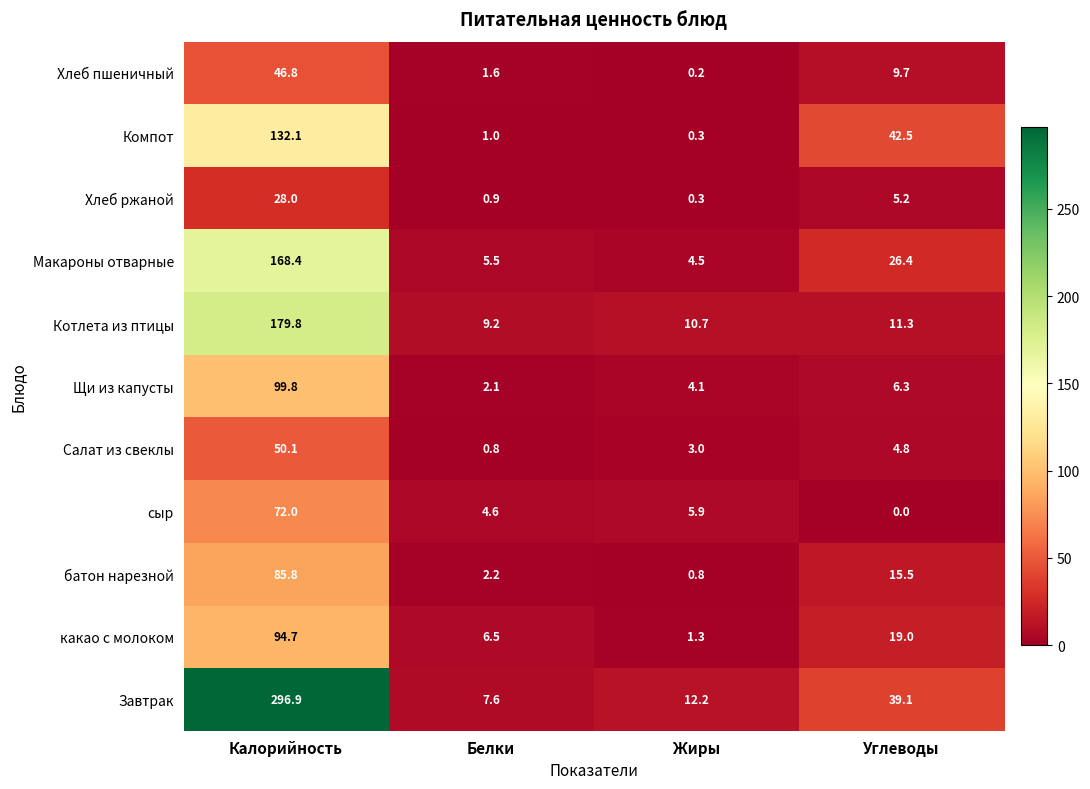

What is the highest value of the Завтрак series?

296.9